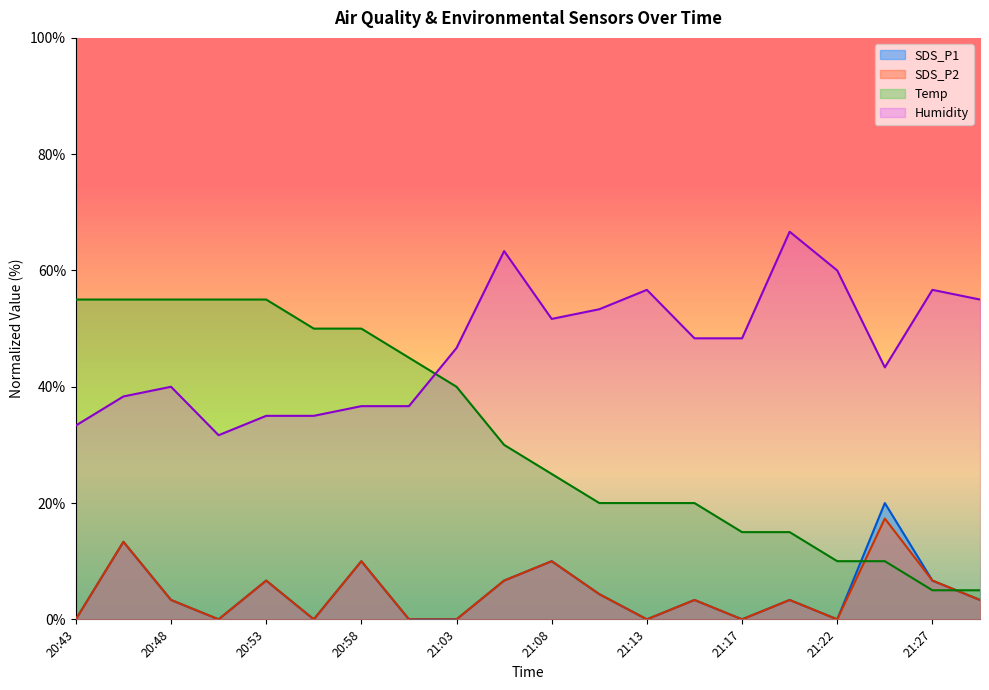

Does the chart have visible grid lines?

No